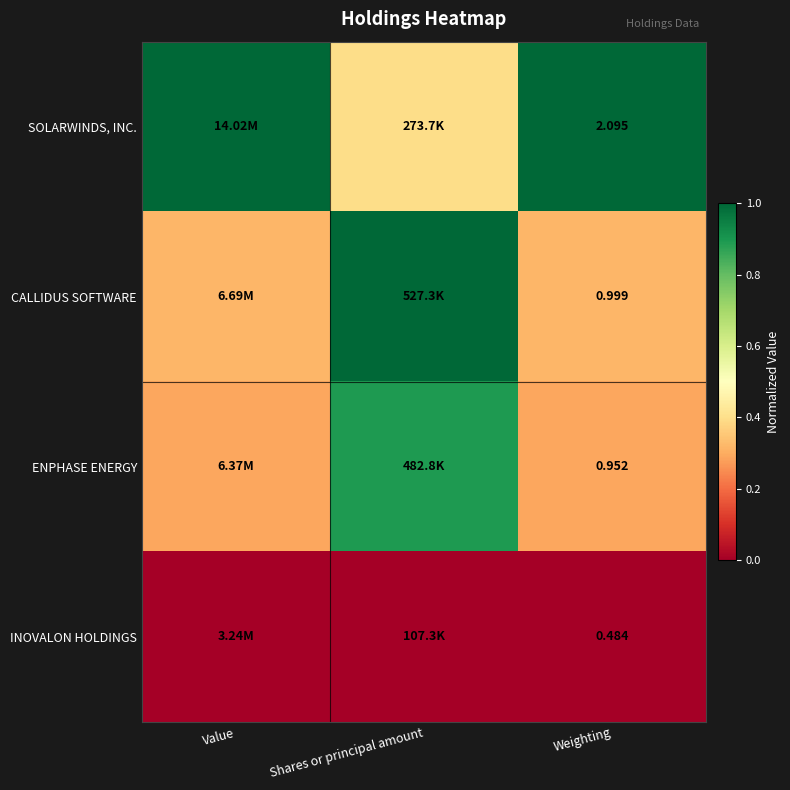

Which series changed the most between Value and Shares or principal amount?

CALLIDUS SOFTWARE